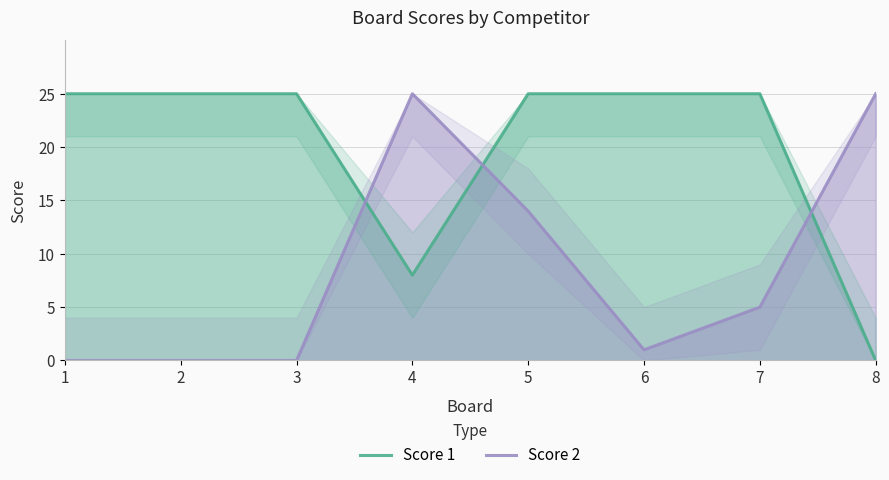

Rank the categories by Score 2 value from lowest to highest.

1, 2, 3, 6, 7, 5, 4, 8